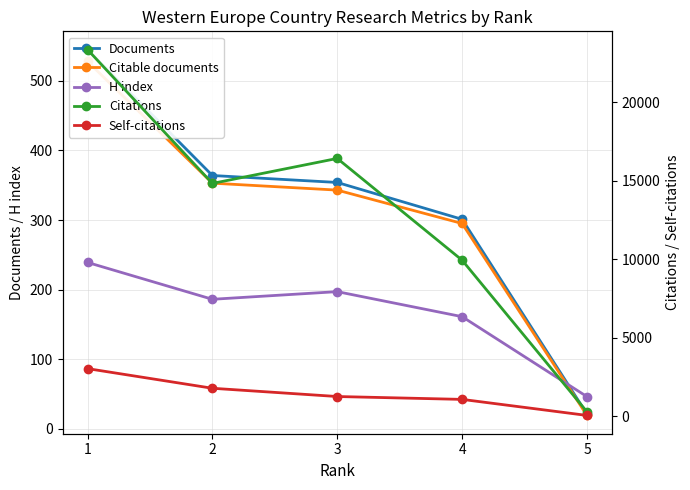

True or false: Citable documents and Documents cross at least once.

False